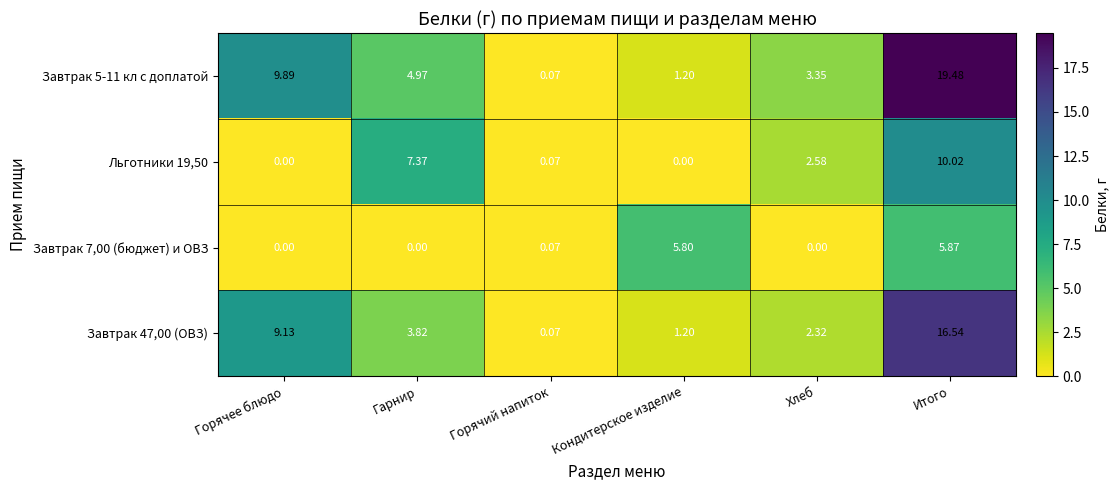

Rank the categories by Завтрак 47,00 (ОВЗ) value from lowest to highest.

Горячий напиток, Кондитерское изделие, Хлеб, Гарнир, Горячее блюдо, Итого